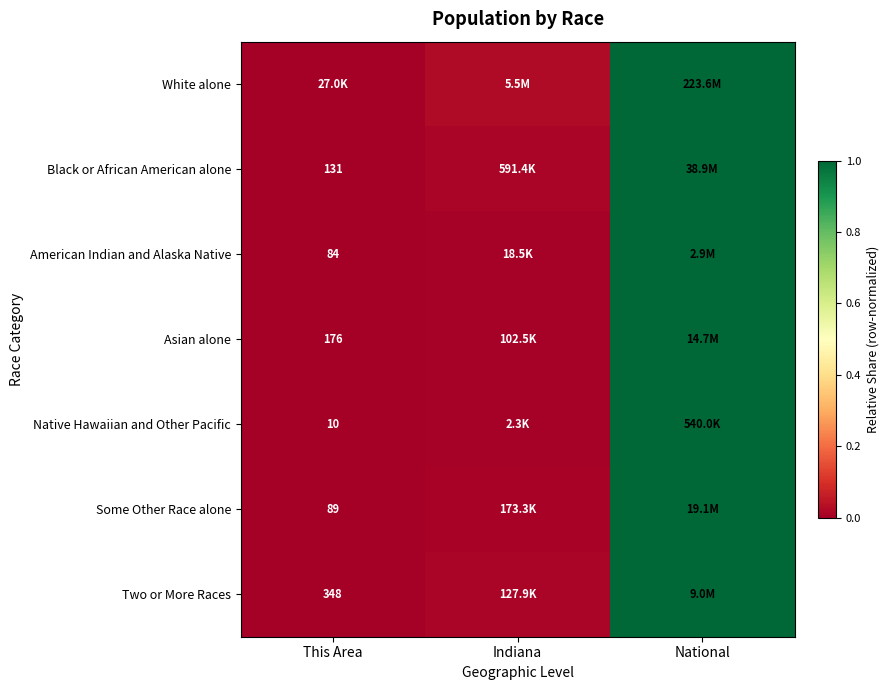

Where is Native Hawaiian and Other Pacific nearest to the value 0?

This Area